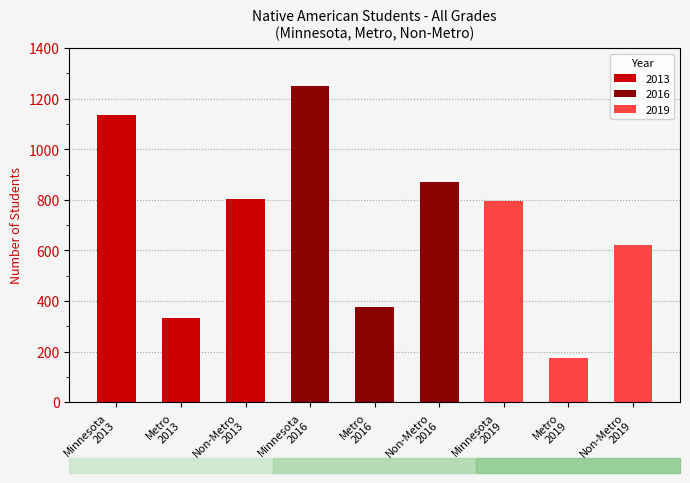

How many 2016 values are between 378 and 1249?

3